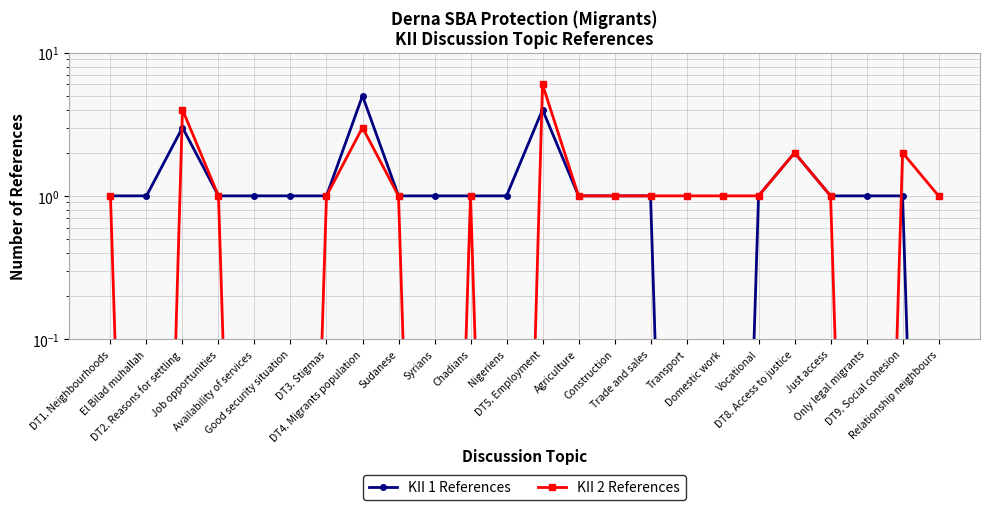

What is the maximum value for KII 1 References?

5.0